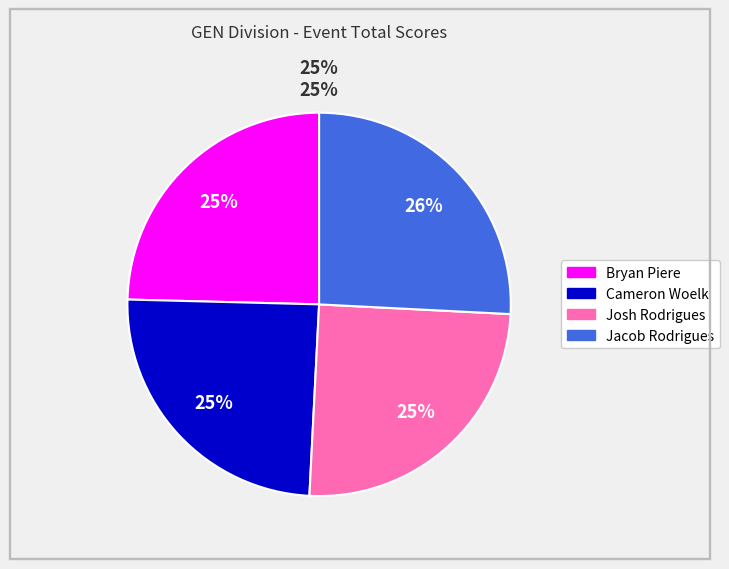

What is the smallest slice in the pie chart?

Bryan Piere